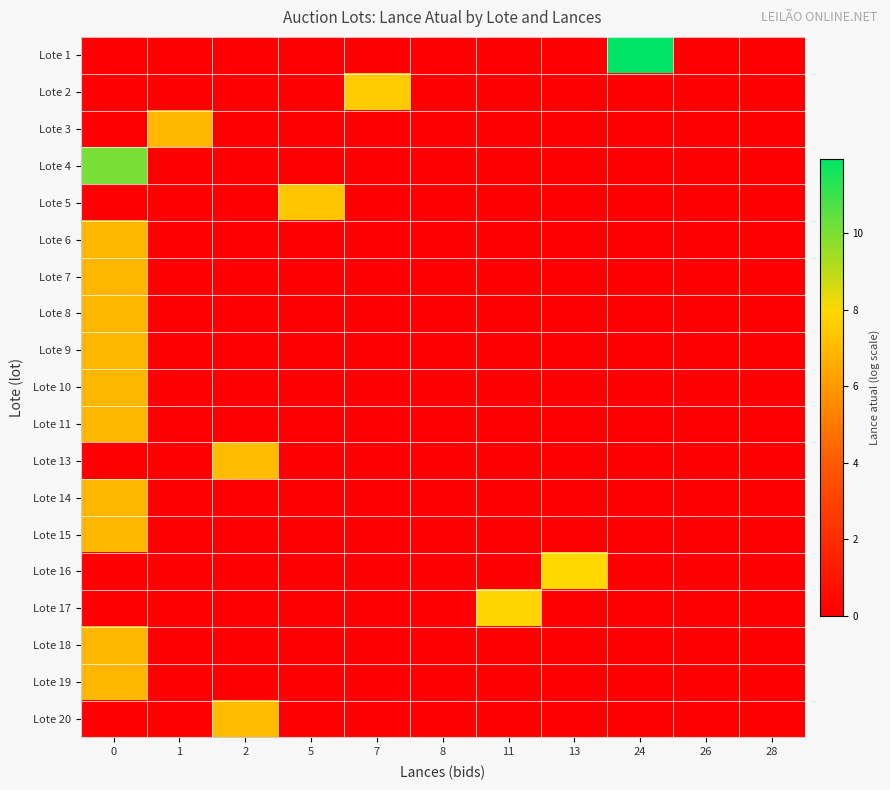

Reading left to right, extract all data points from this chart.

Lote 1: 0=0.0	1=0.0	2=0.0	5=0.0	7=0.0	8=0.0	11=0.0	13=0.0	24=11.9	26=0.0	28=0.0
Lote 2: 0=0.0	1=0.0	2=0.0	5=0.0	7=7.6	8=0.0	11=0.0	13=0.0	24=0.0	26=0.0	28=0.0
Lote 3: 0=0.0	1=6.9	2=0.0	5=0.0	7=0.0	8=0.0	11=0.0	13=0.0	24=0.0	26=0.0	28=0.0
Lote 4: 0=10.0	1=0.0	2=0.0	5=0.0	7=0.0	8=0.0	11=0.0	13=0.0	24=0.0	26=0.0	28=0.0
Lote 5: 0=0.0	1=0.0	2=0.0	5=7.4	7=0.0	8=0.0	11=0.0	13=0.0	24=0.0	26=0.0	28=0.0
Lote 6: 0=6.9	1=0.0	2=0.0	5=0.0	7=0.0	8=0.0	11=0.0	13=0.0	24=0.0	26=0.0	28=0.0
Lote 7: 0=6.9	1=0.0	2=0.0	5=0.0	7=0.0	8=0.0	11=0.0	13=0.0	24=0.0	26=0.0	28=0.0
Lote 8: 0=6.9	1=0.0	2=0.0	5=0.0	7=0.0	8=0.0	11=0.0	13=0.0	24=0.0	26=0.0	28=0.0
Lote 9: 0=6.9	1=0.0	2=0.0	5=0.0	7=0.0	8=0.0	11=0.0	13=0.0	24=0.0	26=0.0	28=0.0
Lote 10: 0=6.9	1=0.0	2=0.0	5=0.0	7=0.0	8=0.0	11=0.0	13=0.0	24=0.0	26=0.0	28=0.0
Lote 11: 0=6.9	1=0.0	2=0.0	5=0.0	7=0.0	8=0.0	11=0.0	13=0.0	24=0.0	26=0.0	28=0.0
Lote 13: 0=0.0	1=0.0	2=7.0	5=0.0	7=0.0	8=0.0	11=0.0	13=0.0	24=0.0	26=0.0	28=0.0
Lote 14: 0=6.9	1=0.0	2=0.0	5=0.0	7=0.0	8=0.0	11=0.0	13=0.0	24=0.0	26=0.0	28=0.0
Lote 15: 0=6.9	1=0.0	2=0.0	5=0.0	7=0.0	8=0.0	11=0.0	13=0.0	24=0.0	26=0.0	28=0.0
Lote 16: 0=0.0	1=0.0	2=0.0	5=0.0	7=0.0	8=0.0	11=0.0	13=7.9	24=0.0	26=0.0	28=0.0
Lote 17: 0=0.0	1=0.0	2=0.0	5=0.0	7=0.0	8=0.0	11=7.8	13=0.0	24=0.0	26=0.0	28=0.0
Lote 18: 0=6.9	1=0.0	2=0.0	5=0.0	7=0.0	8=0.0	11=0.0	13=0.0	24=0.0	26=0.0	28=0.0
Lote 19: 0=6.9	1=0.0	2=0.0	5=0.0	7=0.0	8=0.0	11=0.0	13=0.0	24=0.0	26=0.0	28=0.0
Lote 20: 0=0.0	1=0.0	2=7.0	5=0.0	7=0.0	8=0.0	11=0.0	13=0.0	24=0.0	26=0.0	28=0.0